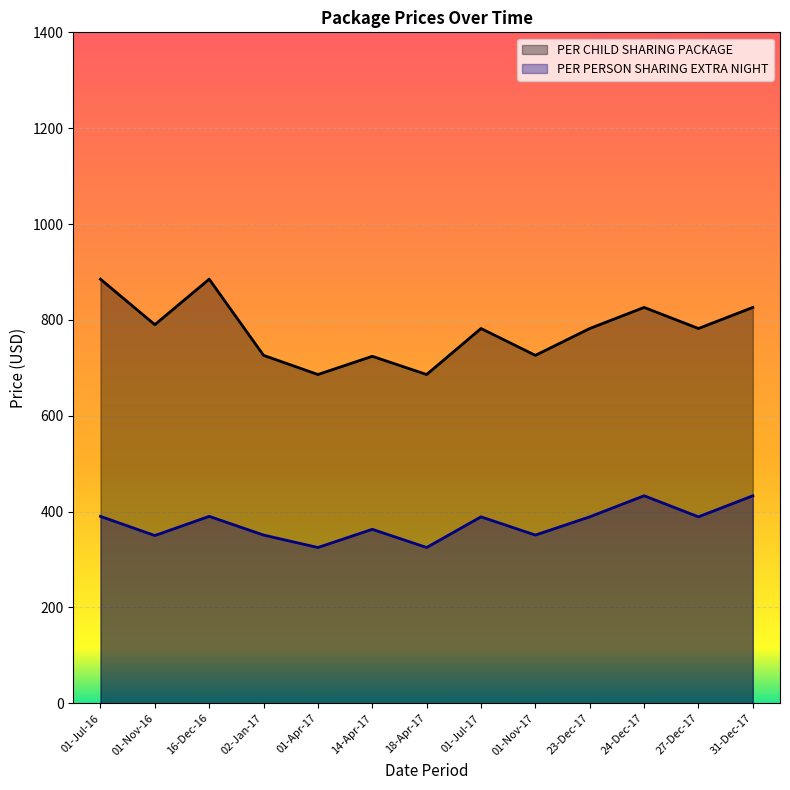

List the series in order of their overall mean, highest first.

PER CHILD SHARING PACKAGE, PER PERSON SHARING EXTRA NIGHT